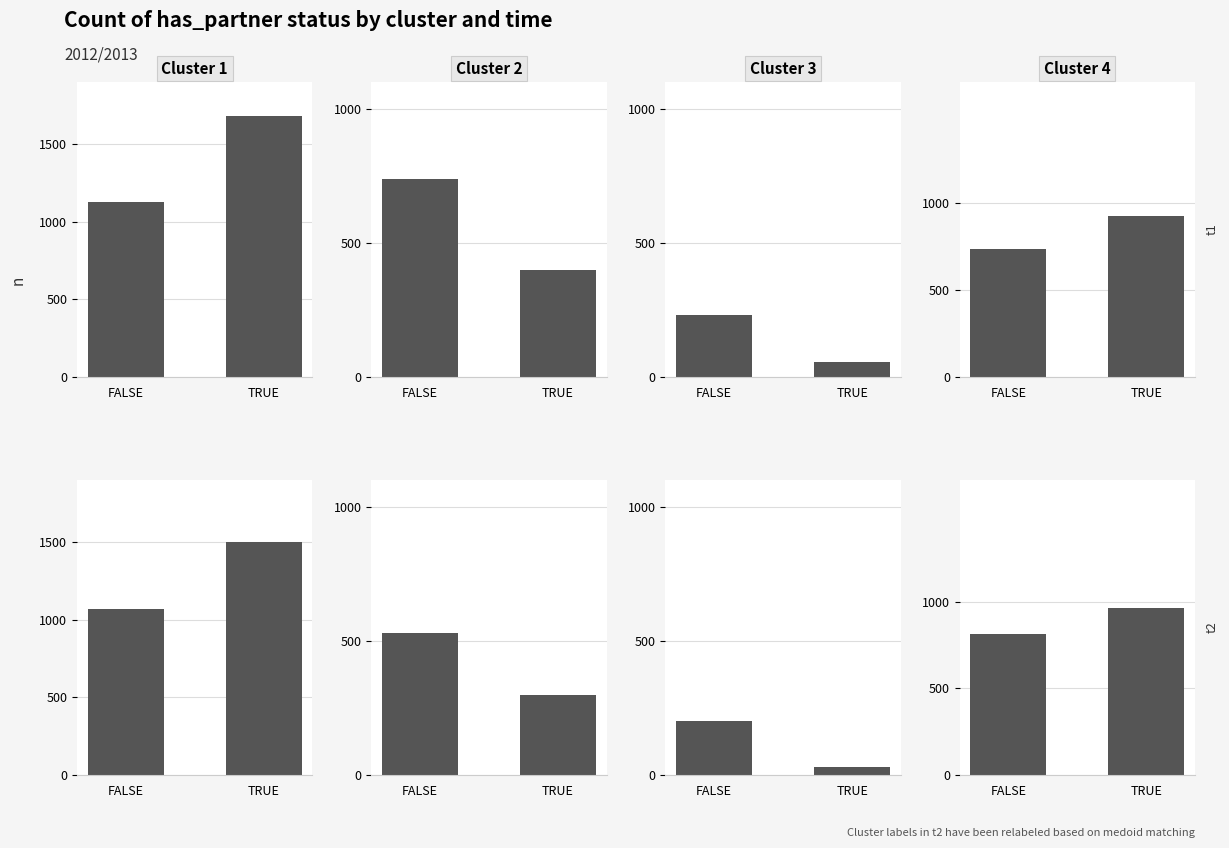

Between FALSE and TRUE, which series saw the biggest shift?

Cluster 1